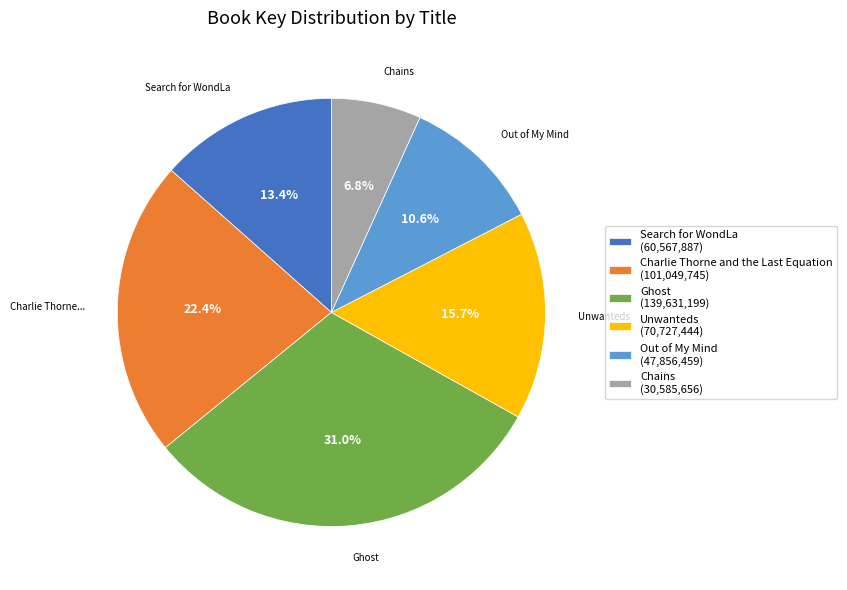

Does any single category account for the majority?

No